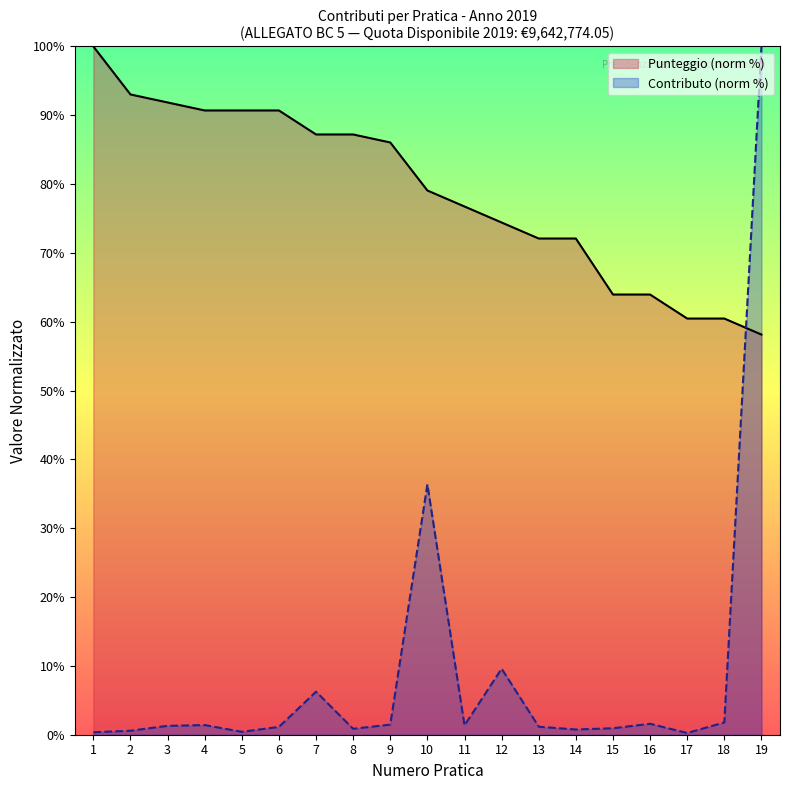

Between which two adjacent categories do CONTRIBUTO DA EROGARE and Punteggio first intersect?

18 and 19